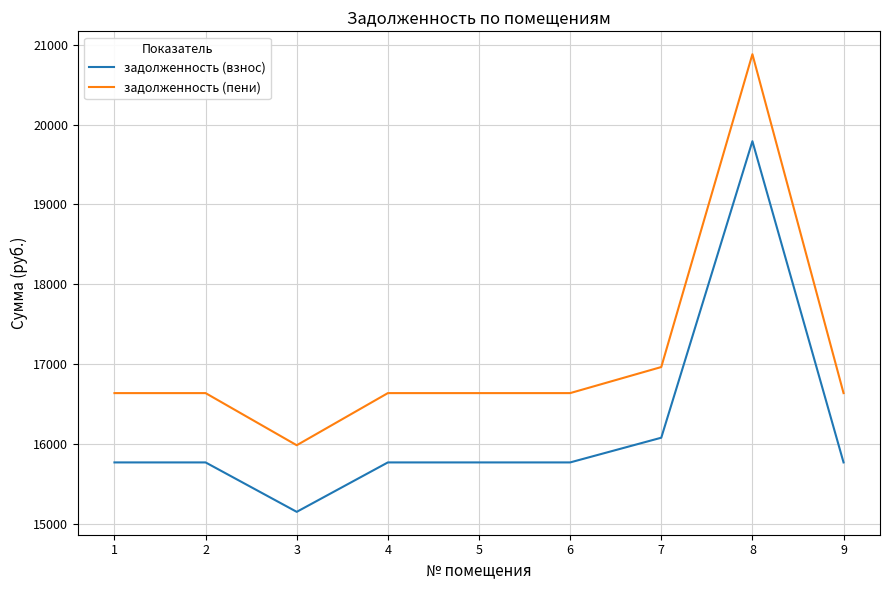

Is the value of задолженность (взнос) at 2 greater than the value of задолженность (пени) at 2?

No